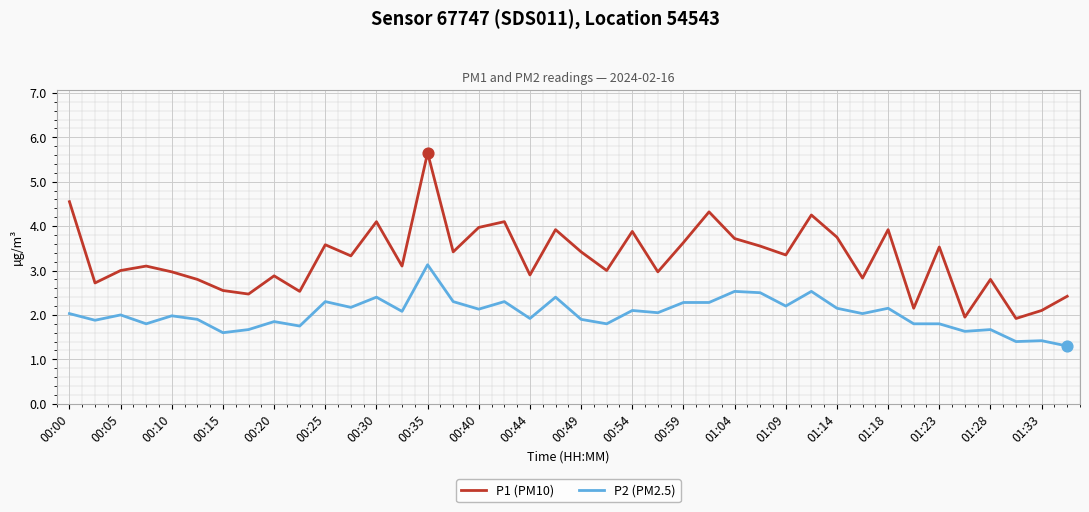

Which series has the largest range (max minus min)?

P1 (PM10)